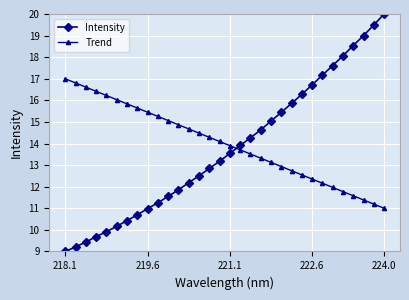

What is the value of the Trend point at the 21st from the left?

13.1